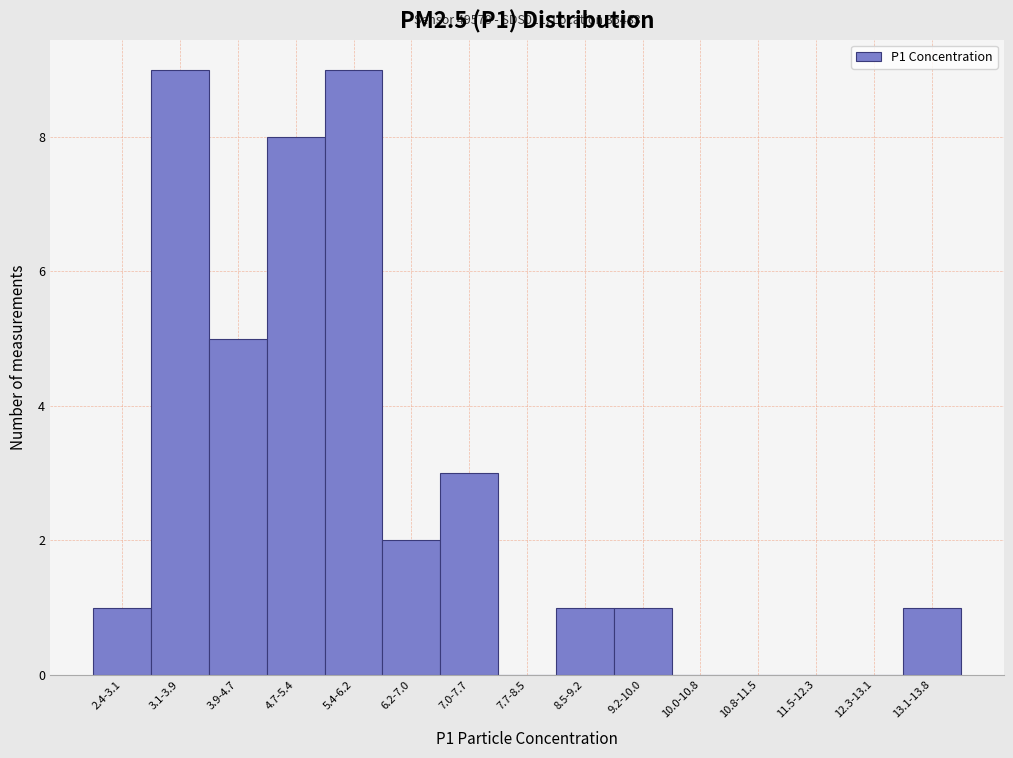

Reading right to left, what are all the values shown in this chart?

13.1-13.8=1	12.3-13.1=0	11.5-12.3=0	10.8-11.5=0	10.0-10.8=0	9.2-10.0=1	8.5-9.2=1	7.7-8.5=0	7.0-7.7=3	6.2-7.0=2	5.4-6.2=9	4.7-5.4=8	3.9-4.7=5	3.1-3.9=9	2.4-3.1=1